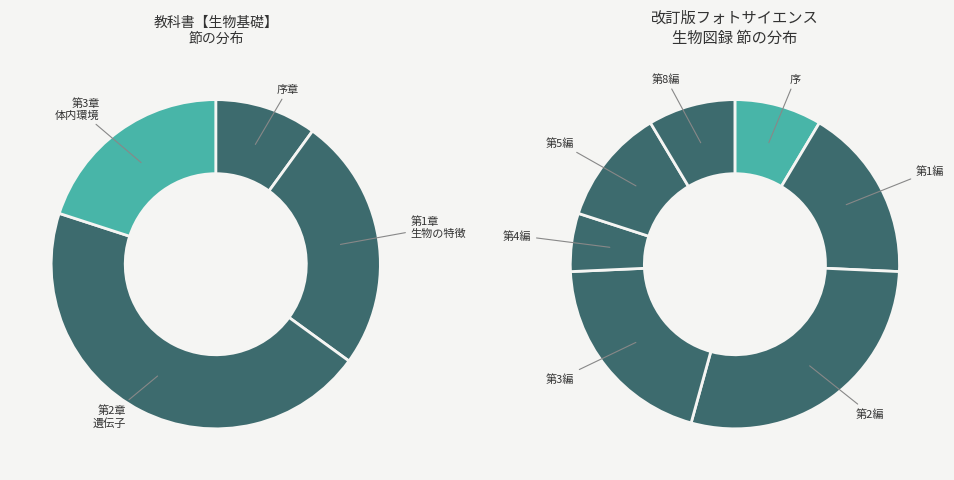

How much of the chart is everything except 3?

82.4%